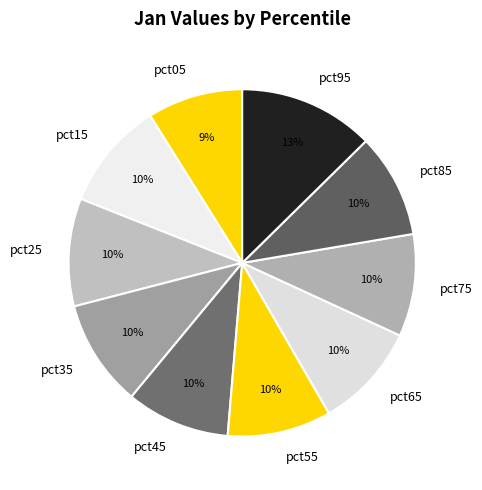

Count the number of slices in the pie.

10